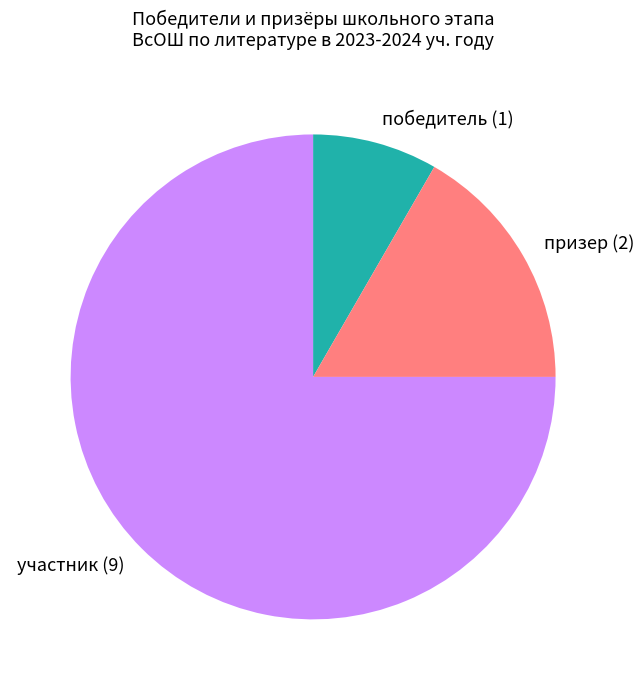

True or false: победитель accounts for 14% of the total.

False